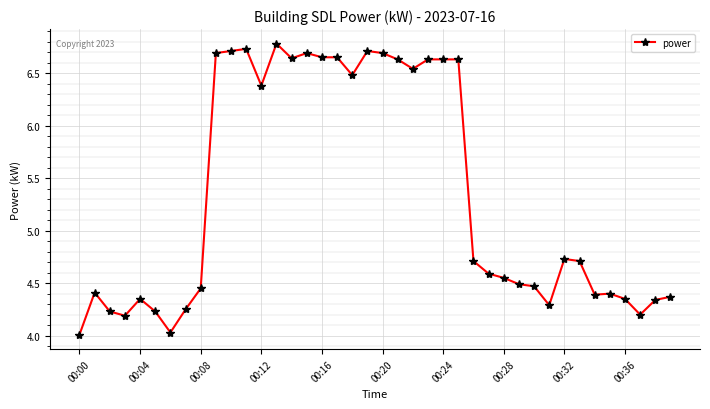

What is the average value?

5.3